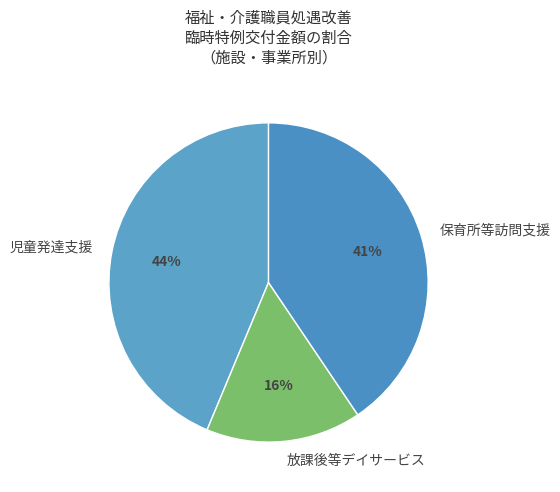

Which category has the biggest portion of the pie?

児童発達支援